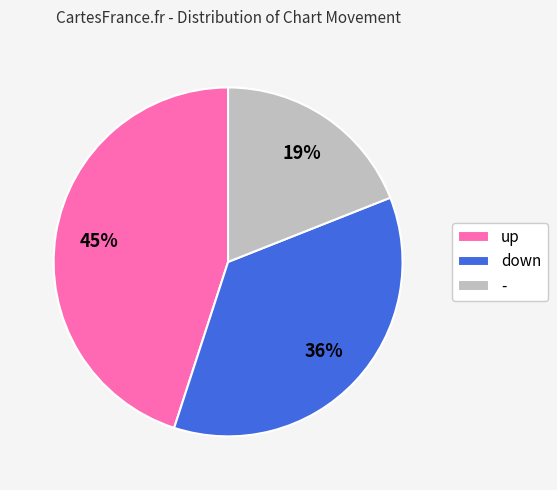

Does - represent more than half of the total?

No